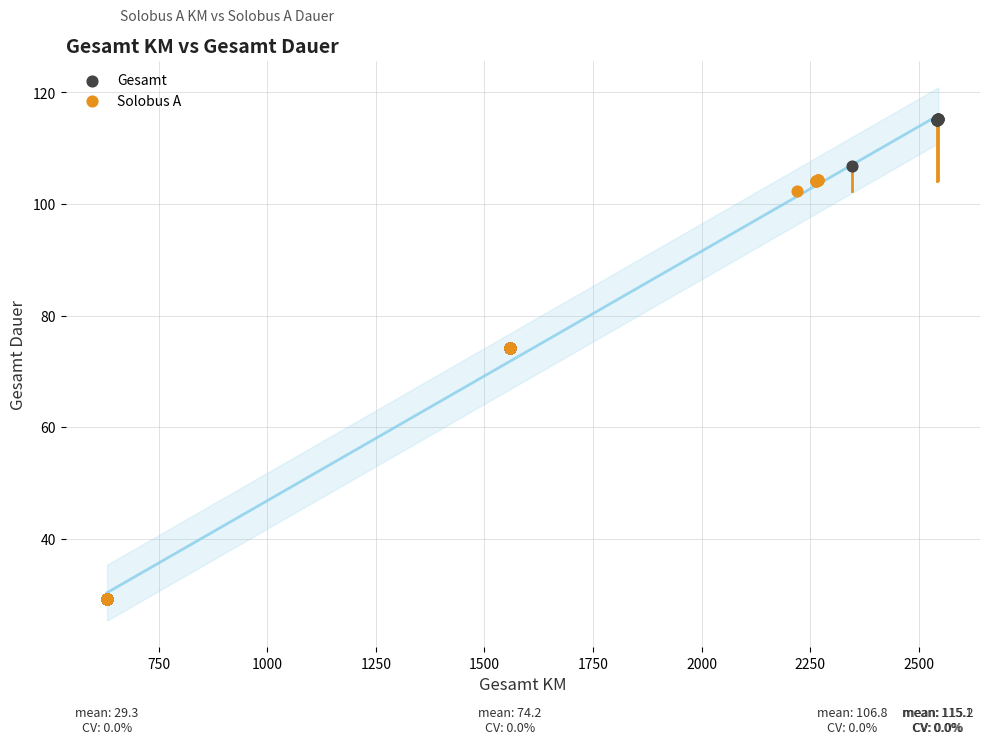

Which series has the widest spread of Y values?

Gesamt